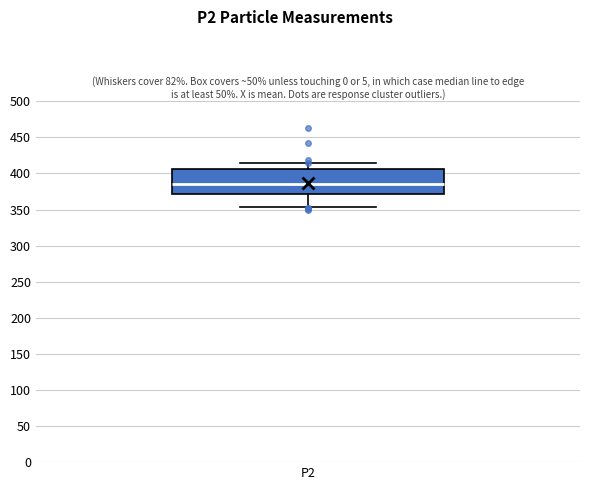

Read this box plot against the y-axis: the position of the median line, the range covered by the box, and the ends of both whiskers. The values are not printed on the chart, so give them approximately, as read against the axis.

median 385, box 370 to 405, whiskers 355 to 415